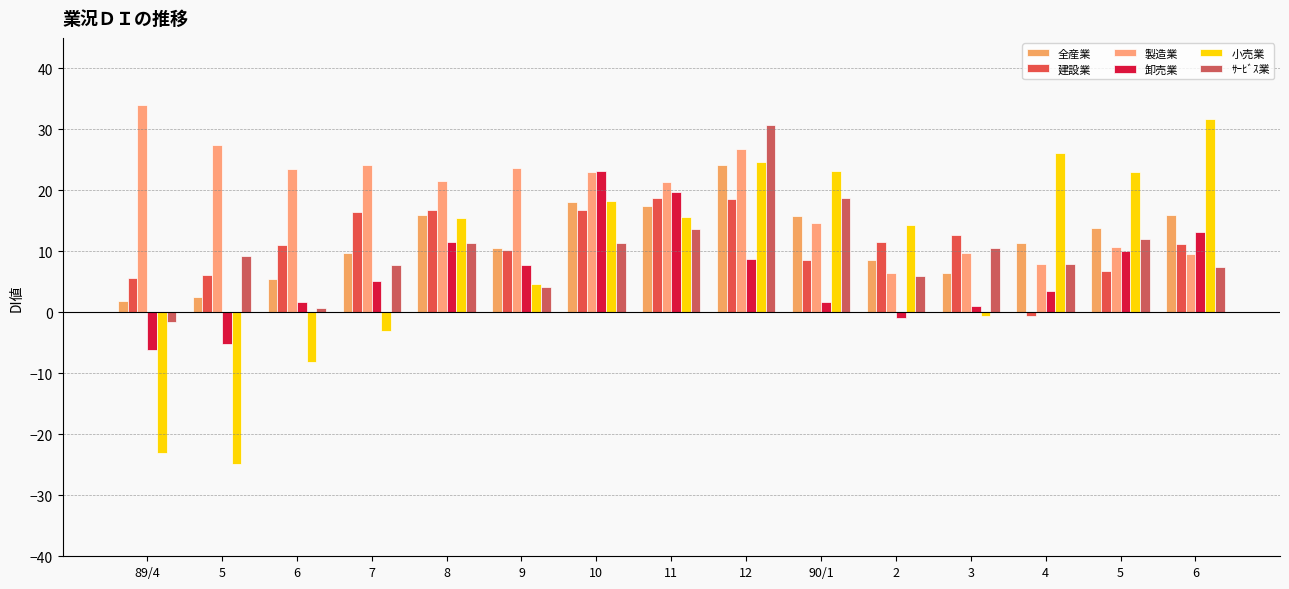

What are all the series names shown in the legend?

全産業, 建設業, 製造業, 卸売業, 小売業, ｻｰﾋﾞｽ業